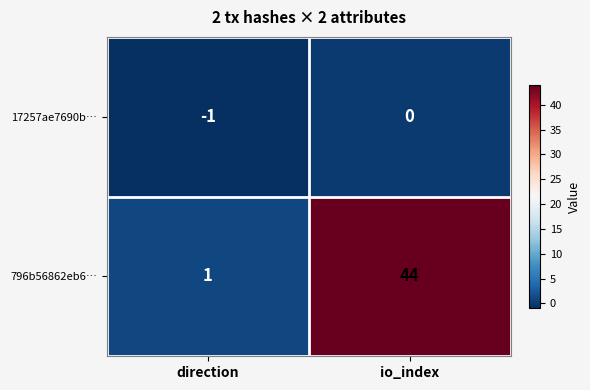

How many categories are shown in the chart?

2